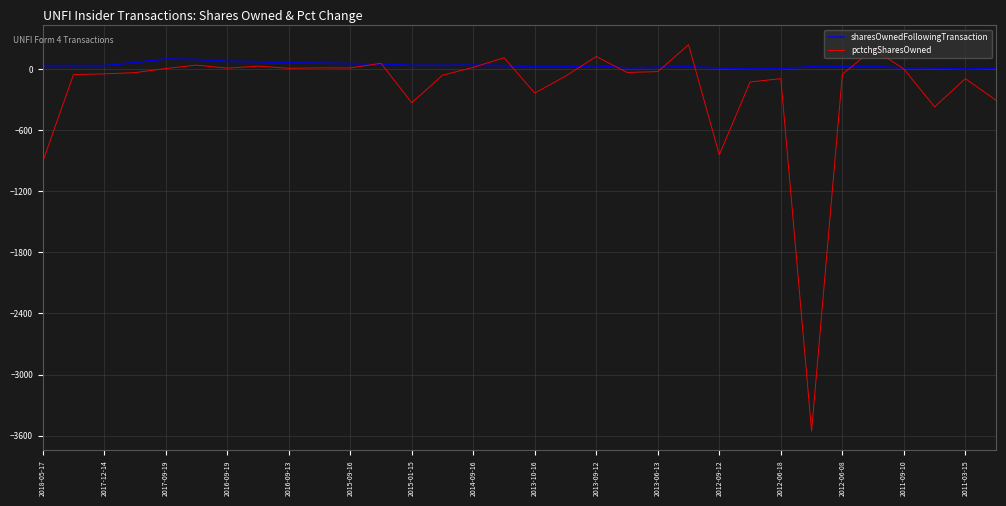

List the series in order of their overall mean, highest first.

sharesOwnedFollowingTransaction, pctchgSharesOwned